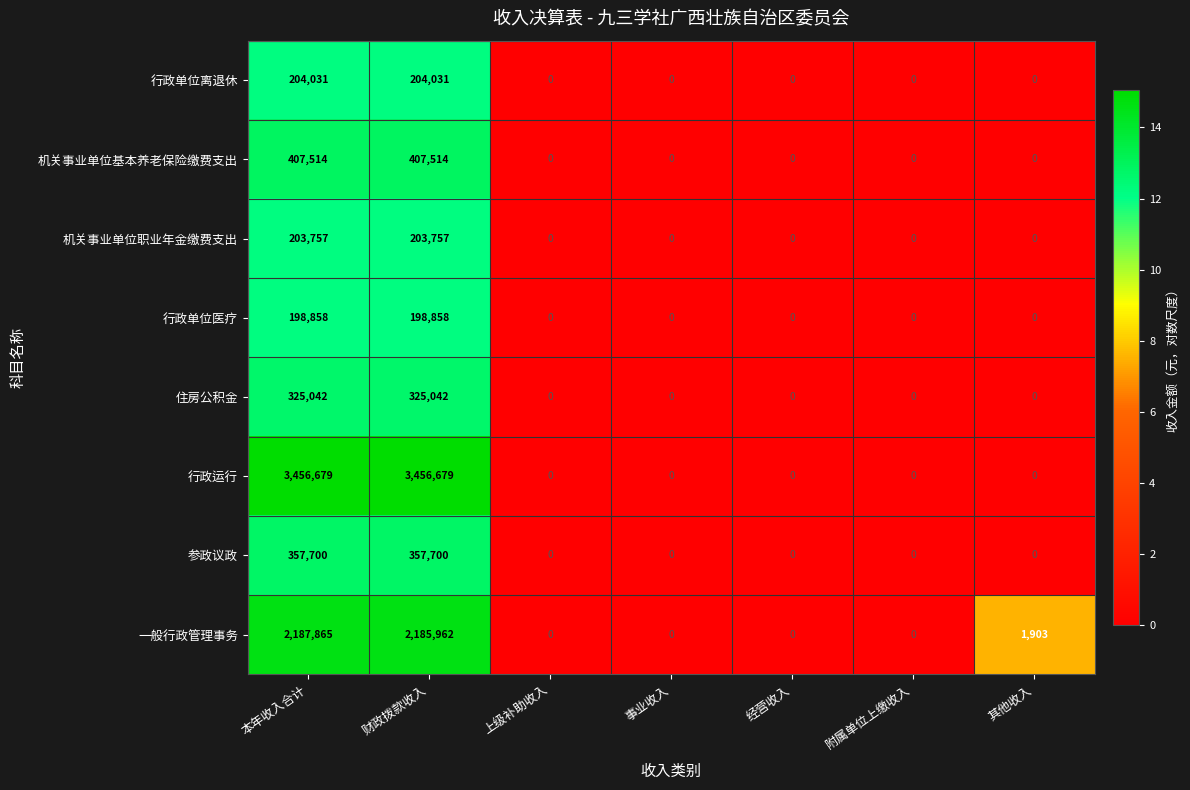

At which category is the sum across all series the highest?

本年收入合计